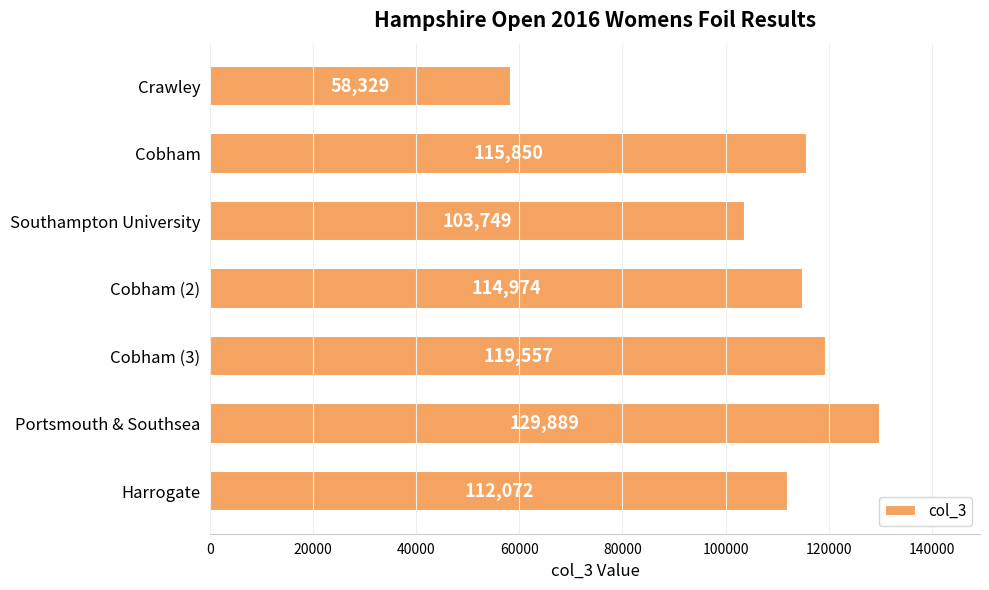

What is the difference between the second highest and second lowest values?

15808